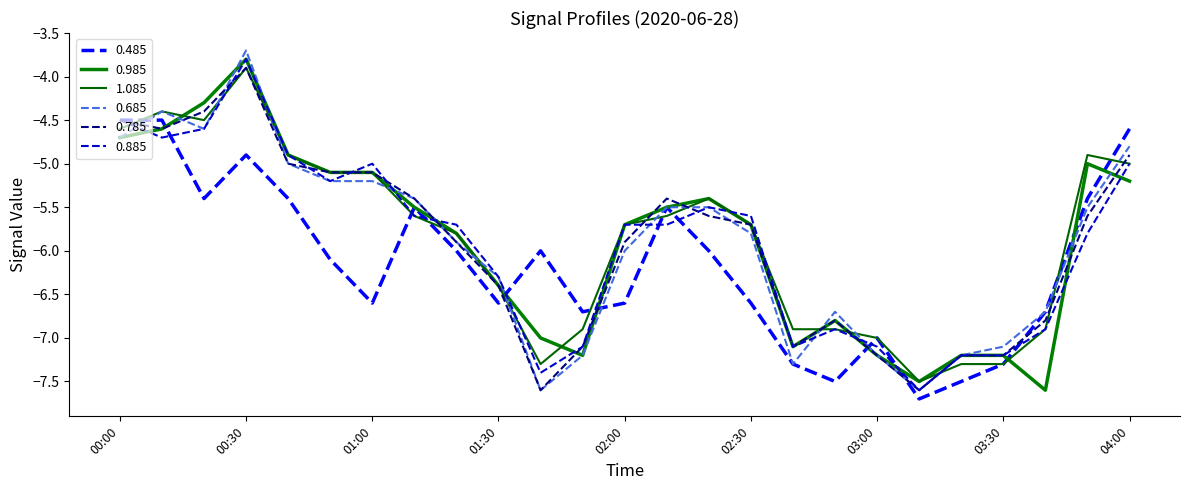

What is the minimum value for 0.885?

-7.6